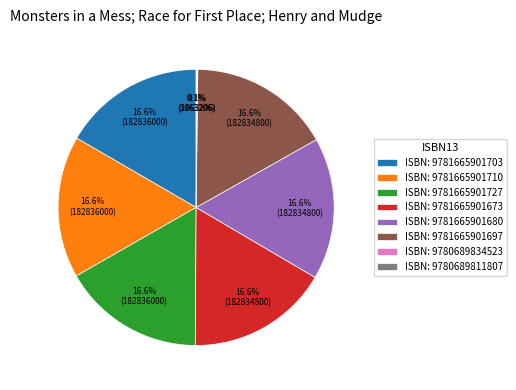

Approximately how many times larger is the value at ISBN: 9781665901673 compared to ISBN: 9781665901710?

1.0